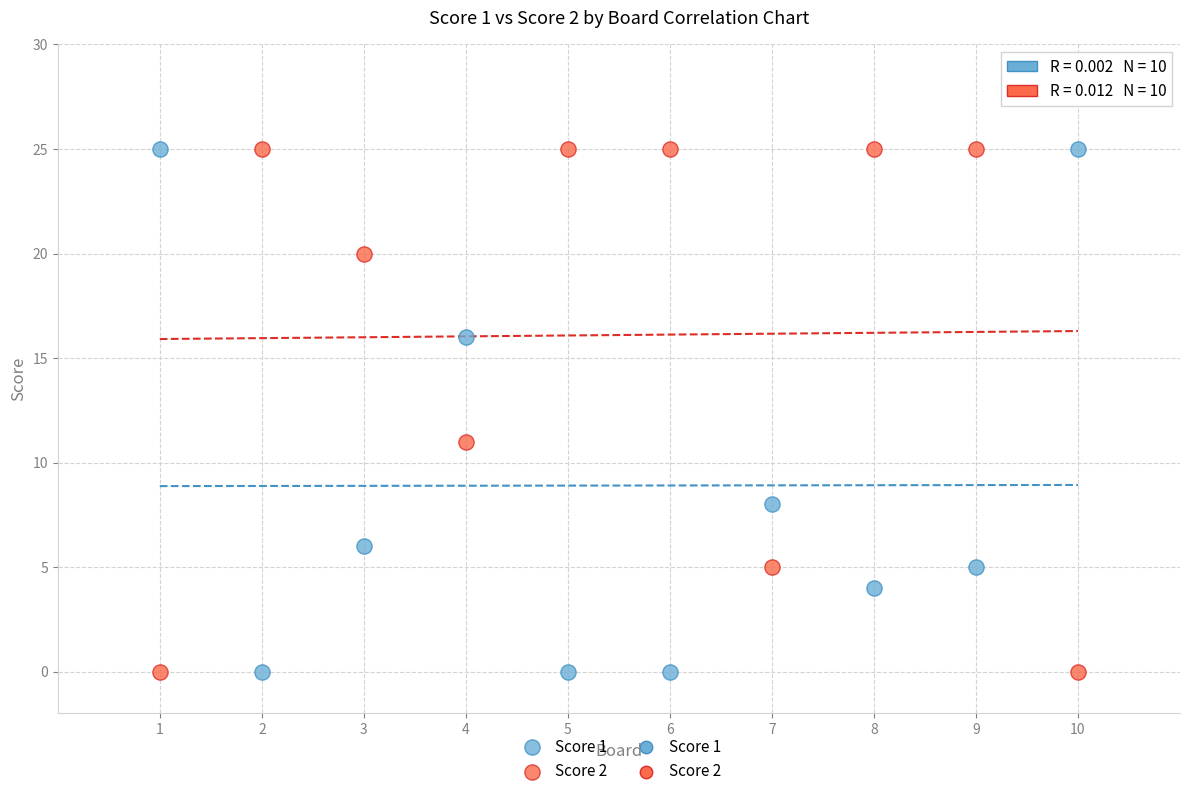

Across all data points, what is the range of Y values (max minus min)?

25